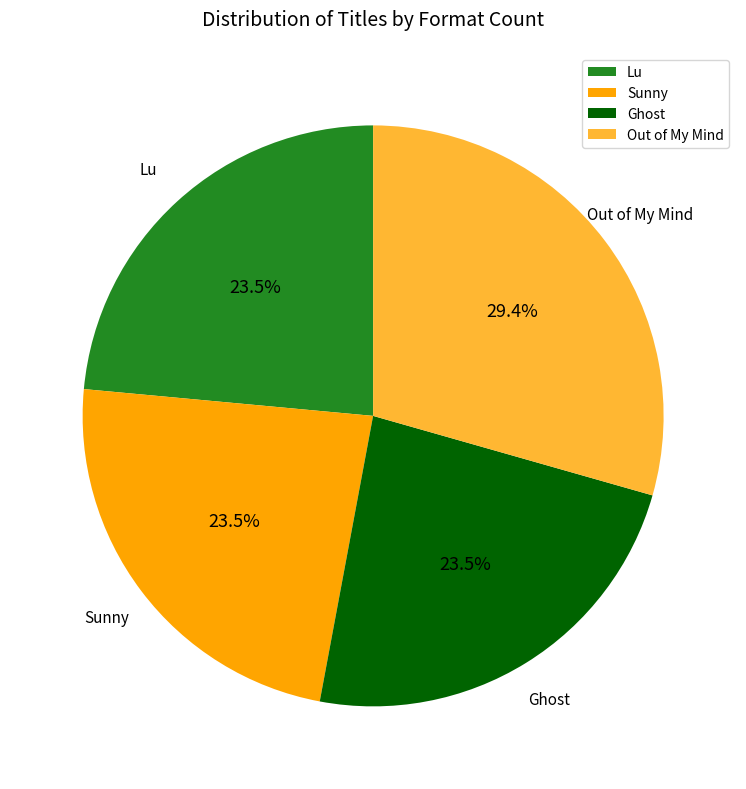

To the nearest percent, what is the difference between the largest and smallest slice percentages?

6%